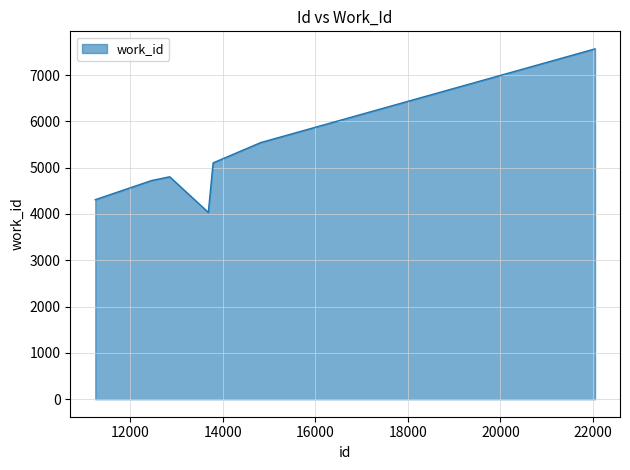

What is the difference between the maximum and minimum values?

3532